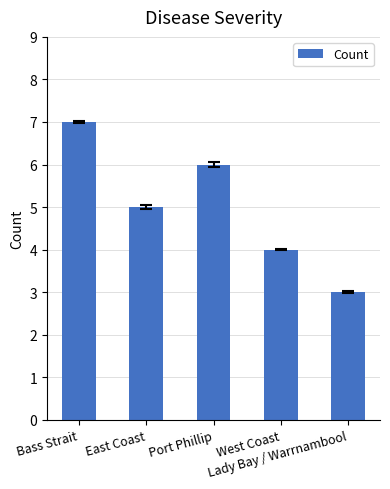

Rank the categories by value from lowest to highest.

Lady Bay / Warrnambool, West Coast, East Coast, Port Phillip, Bass Strait